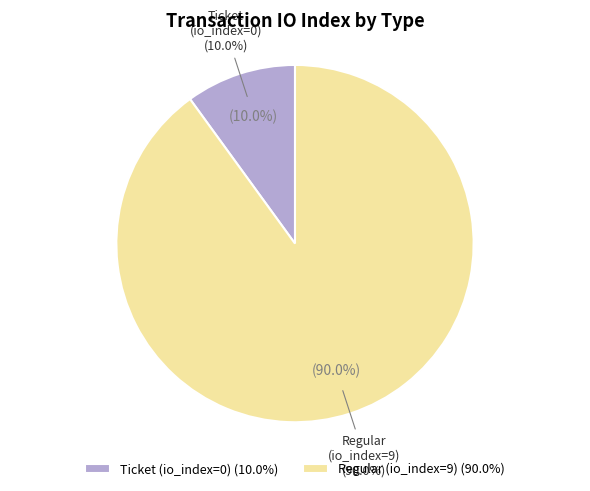

What is the total percentage of Regular (index 9) and Ticket (index 0)?

100.0%